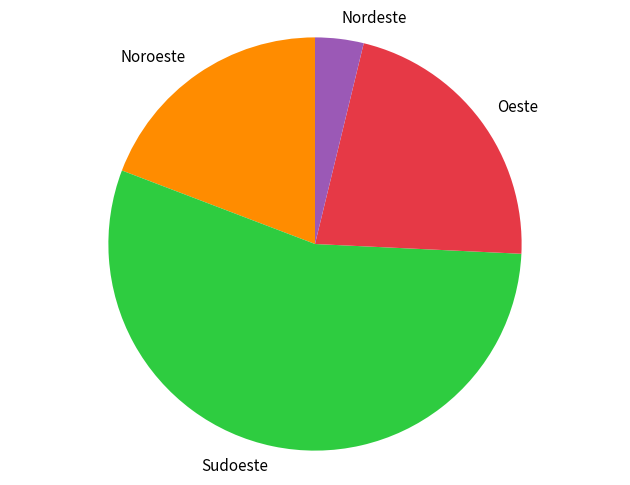

Do Sudoeste and Nordeste together represent more than half of the pie?

Yes